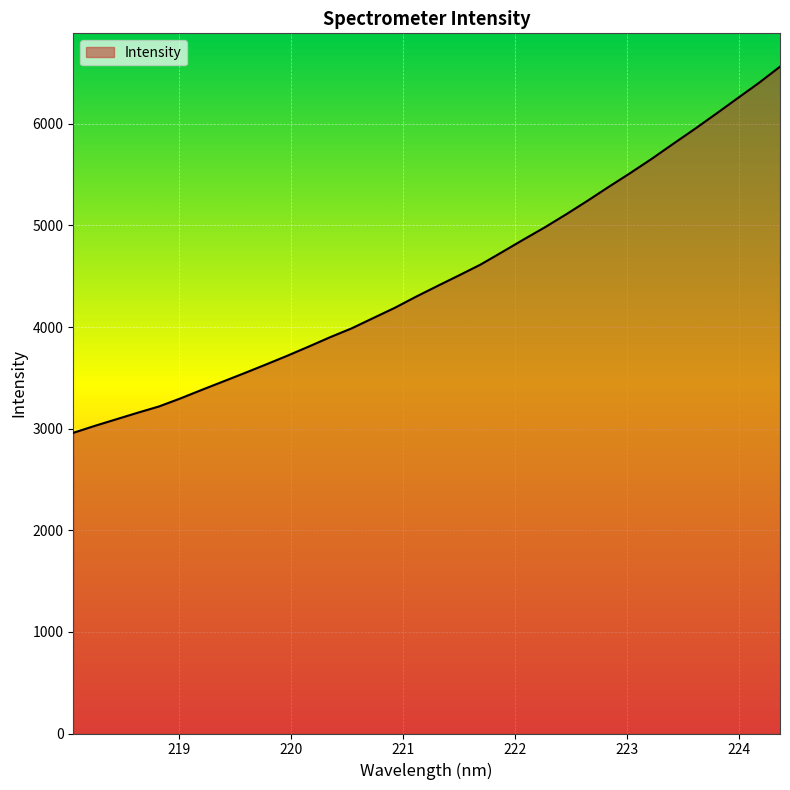

Does the chart have visible grid lines?

Yes